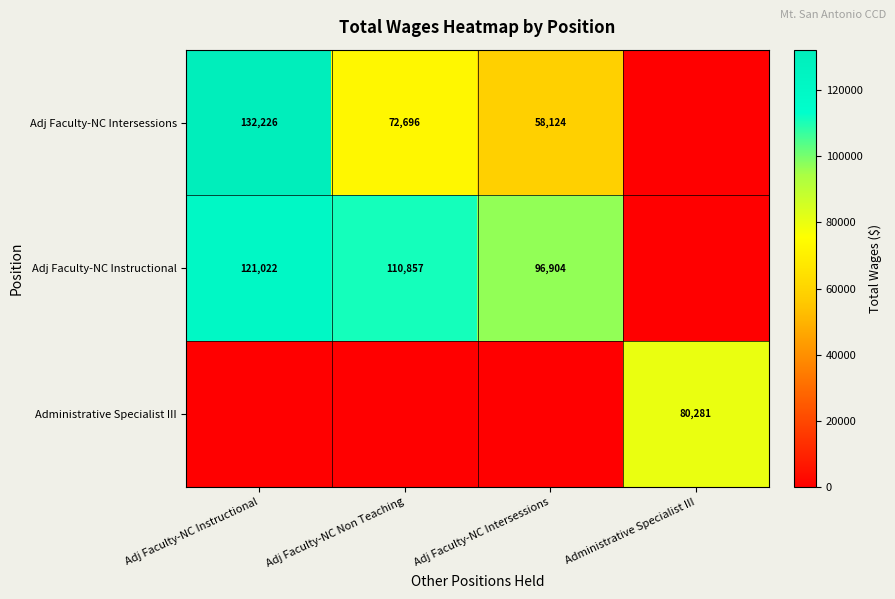

What is the sum of the Adj Faculty-NC Intersessions values at Adj Faculty-NC Instructional and Adj Faculty-NC Intersessions?

190350